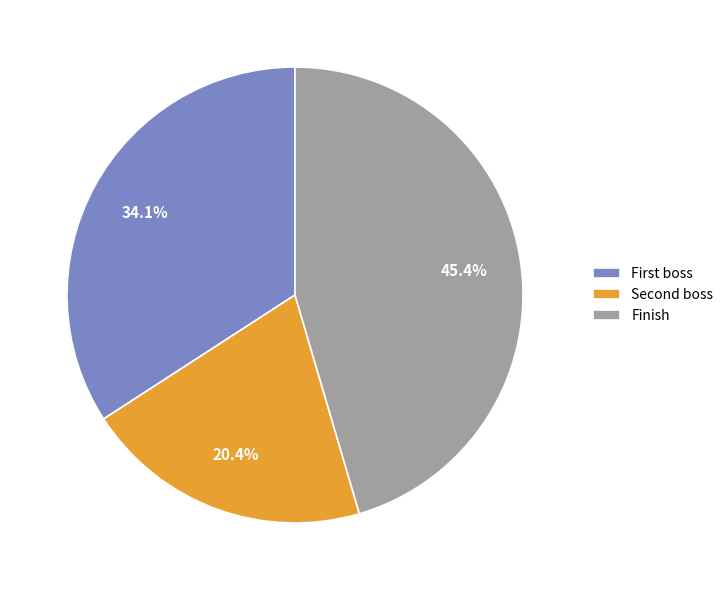

Count the number of slices in the pie.

3